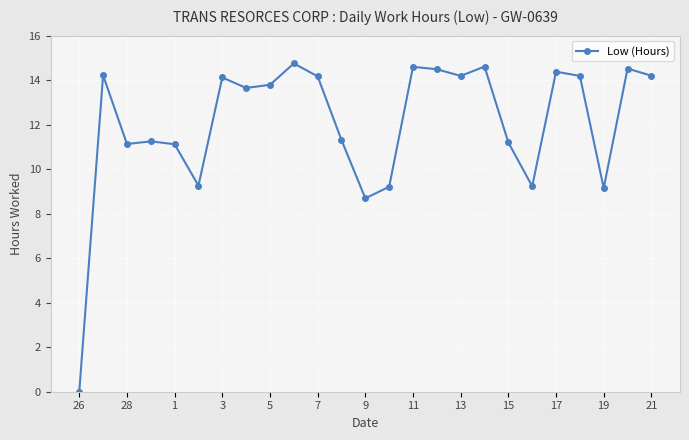

How many data points are above 13?

14